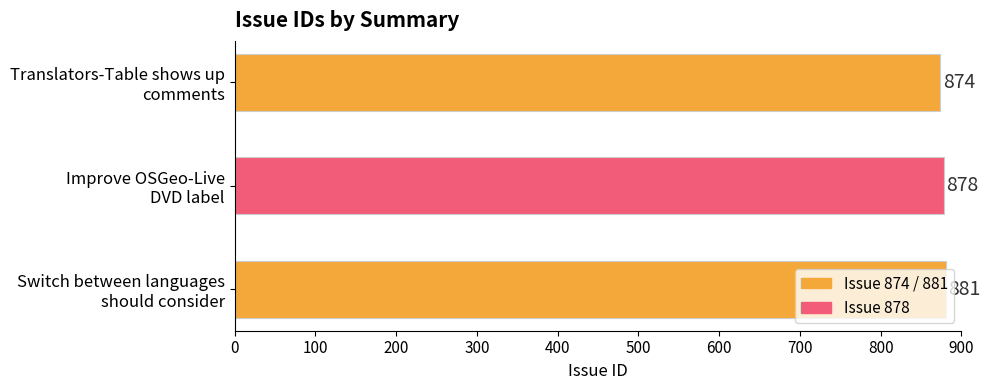

What is the sum of all values?

2633